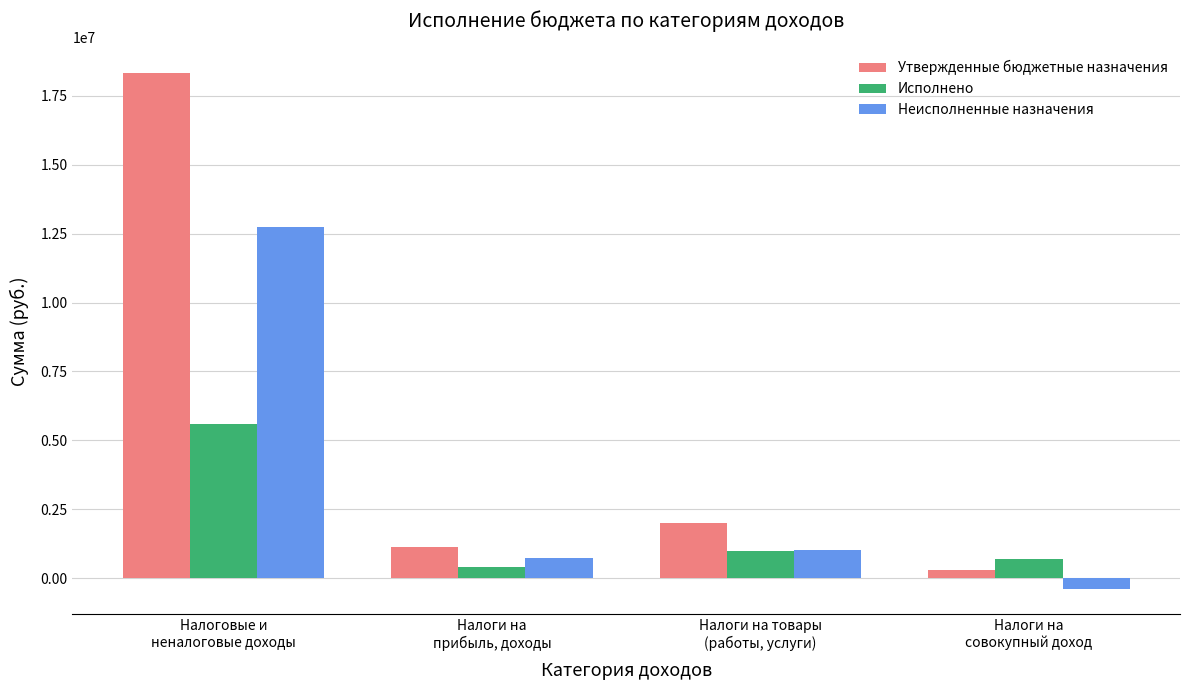

What position from the right is Налоги на
прибыль, доходы?

3